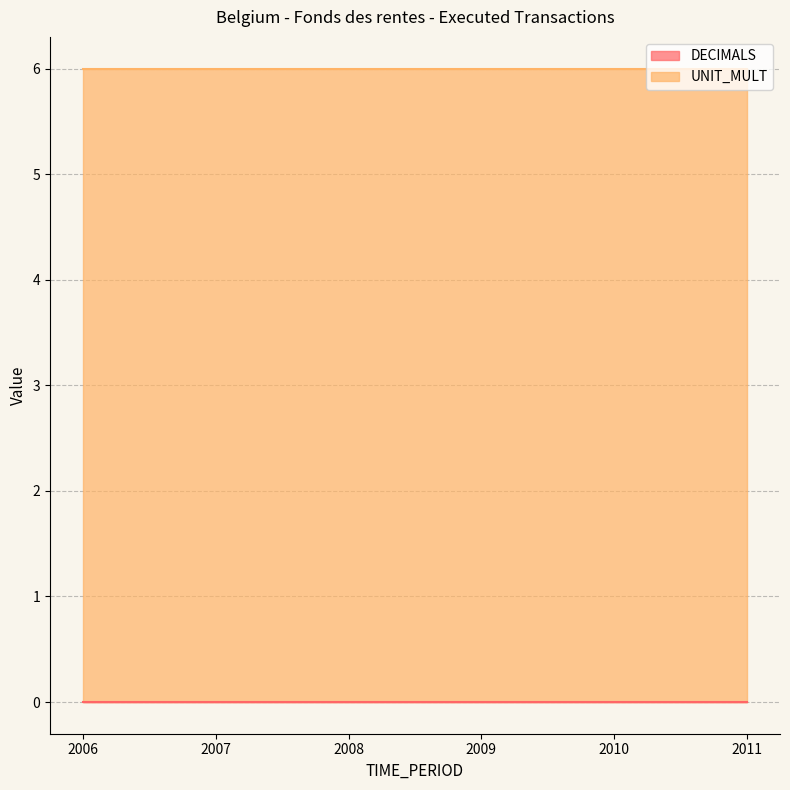

What is the average value of the UNIT_MULT series?

6